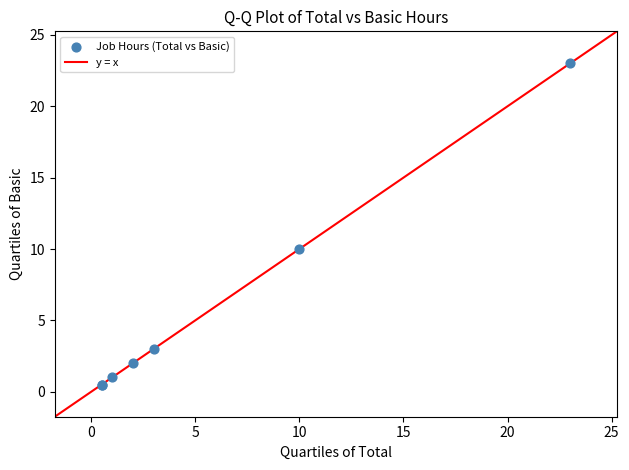

What Y value in the scatter plot is closest to 11?

10.0